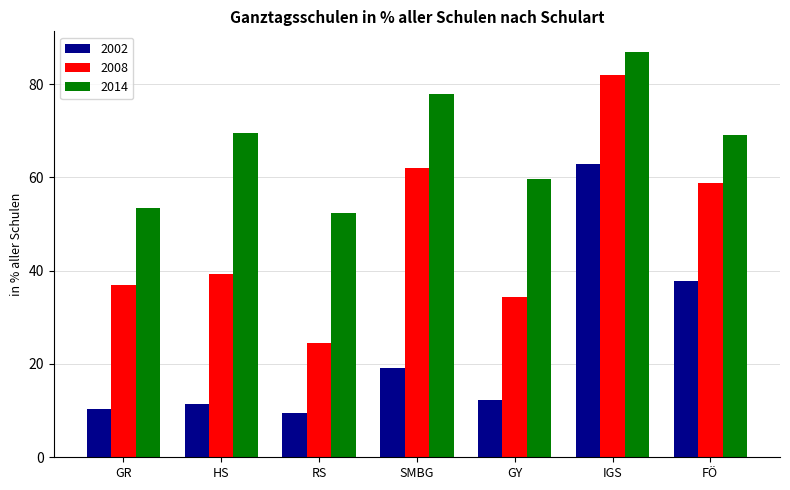

Is it true that 2014 equals 52.4 at RS?

True